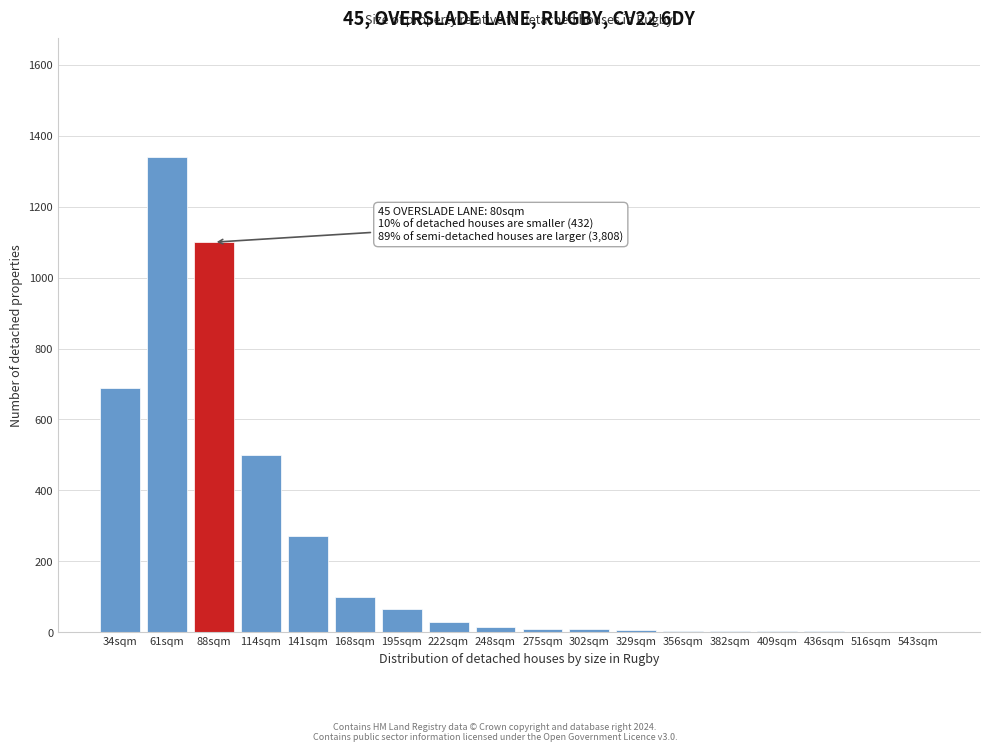

At which category does the chart reach its peak across all series?

61sqm